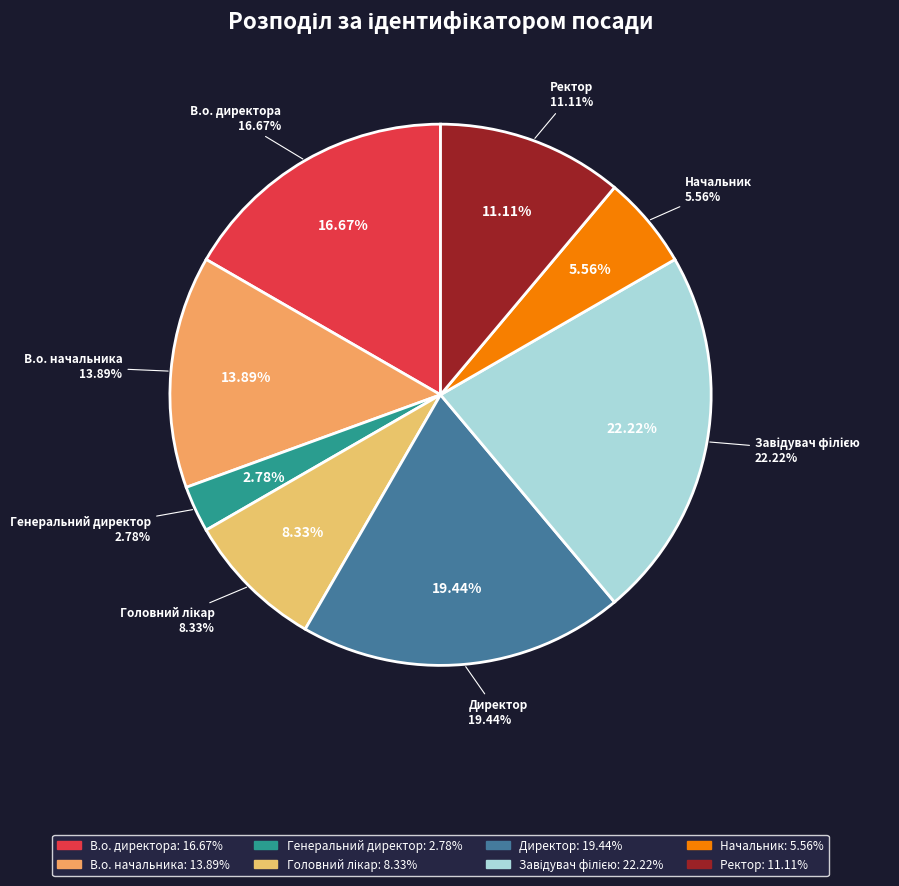

Combined, what portion of the pie is Ректор and Директор?

30.6%